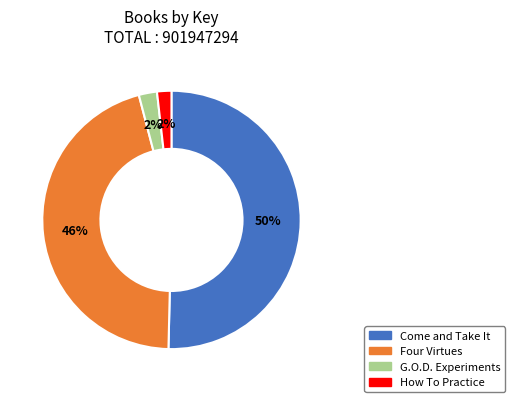

Which slice is the largest?

Come and Take It